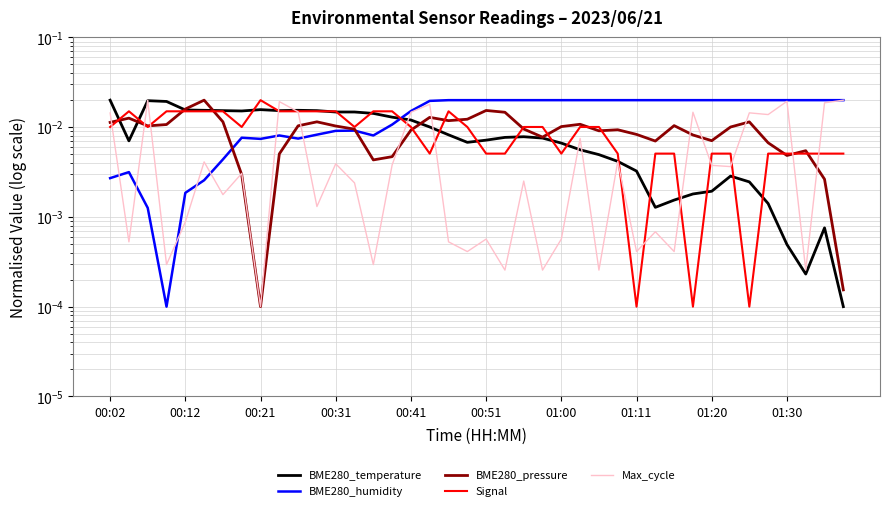

How many lines are shown in the chart?

5